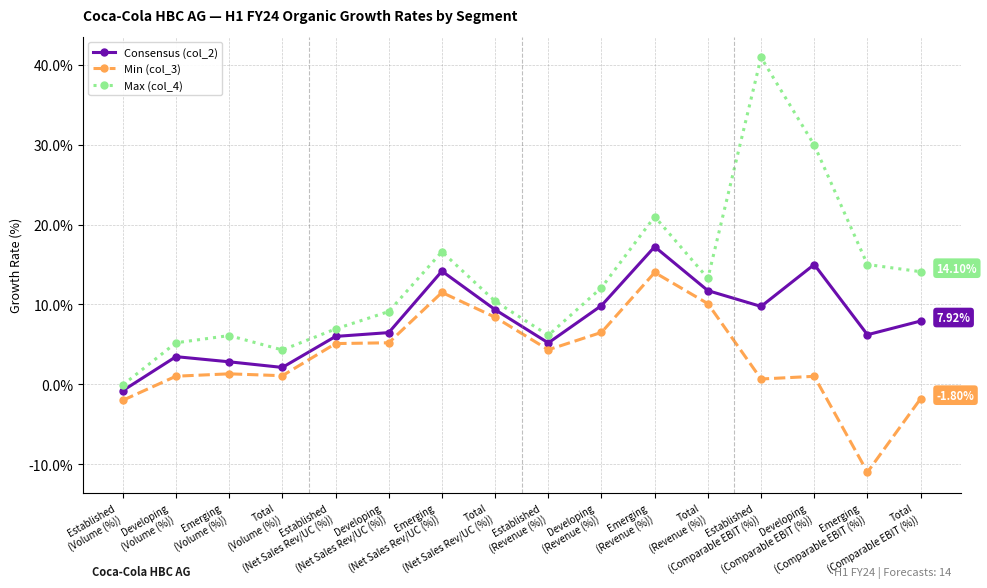

True or false: Min (col_3) has a value of 10.1 at Total
(Revenue (%)).

True